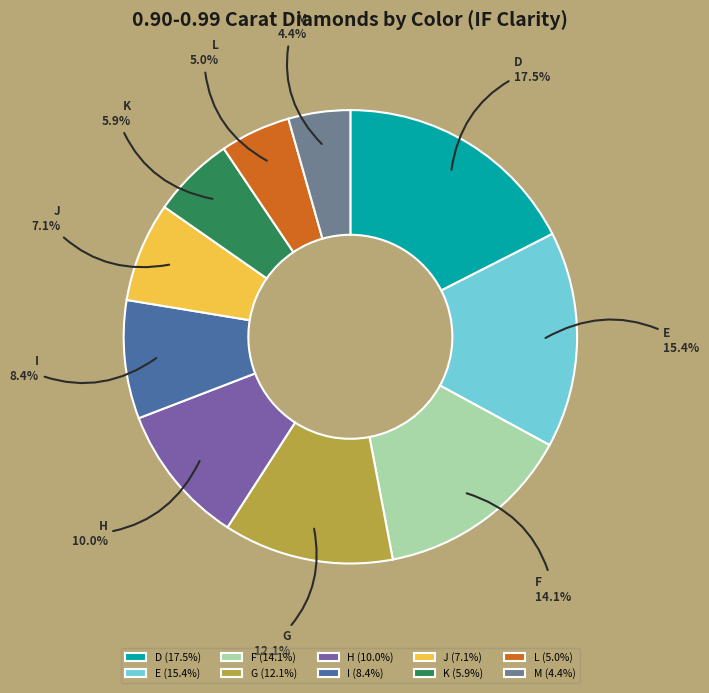

What is the smallest slice in the pie chart?

M